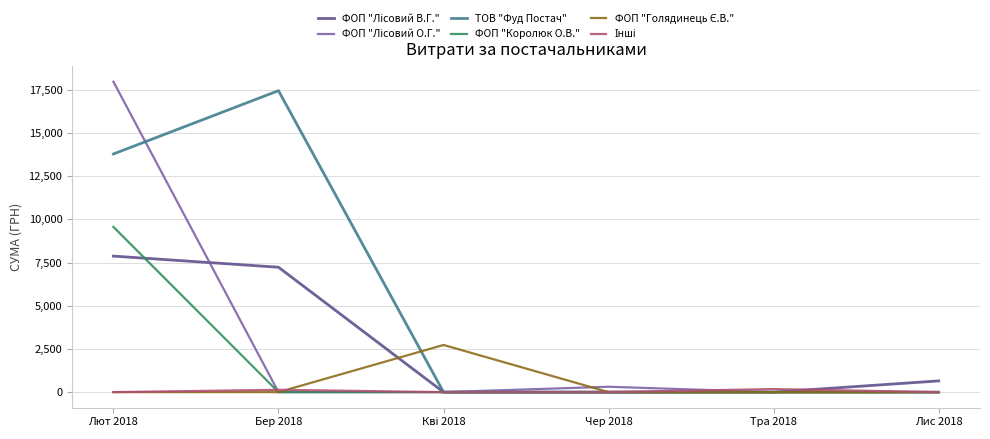

The value of ТОВ "Фуд Постач" at Лис 2018 is 0.0. True or false?

True